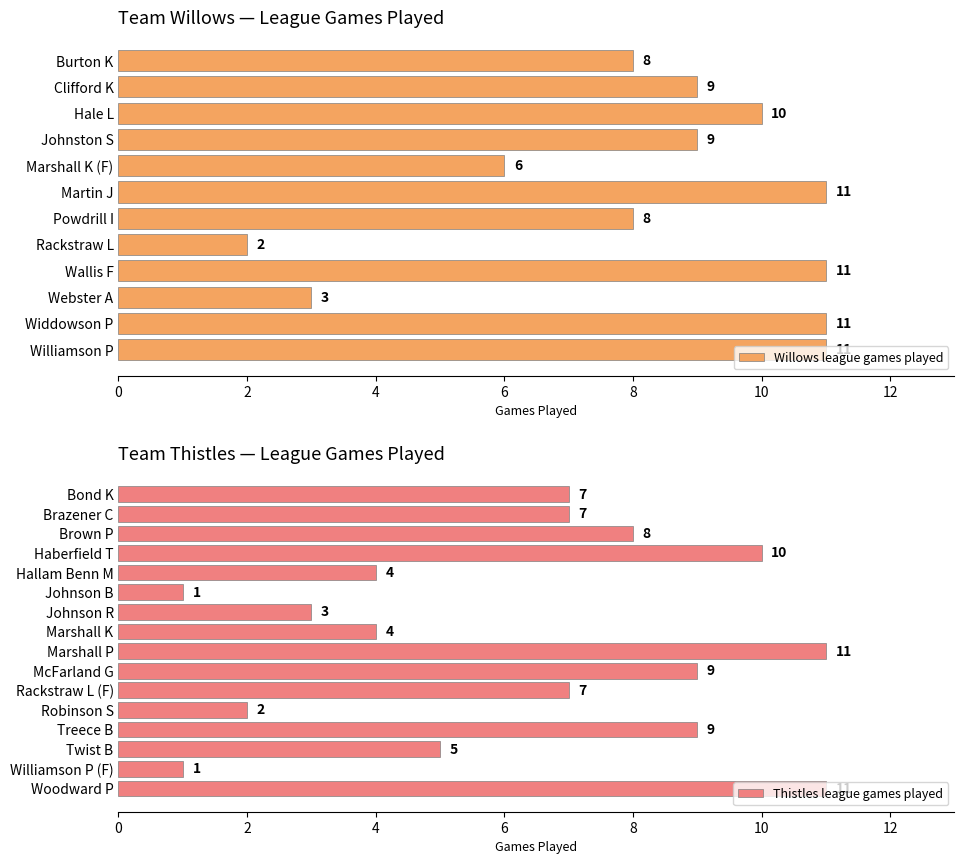

What is the sum of all Thistles league games played values?

99